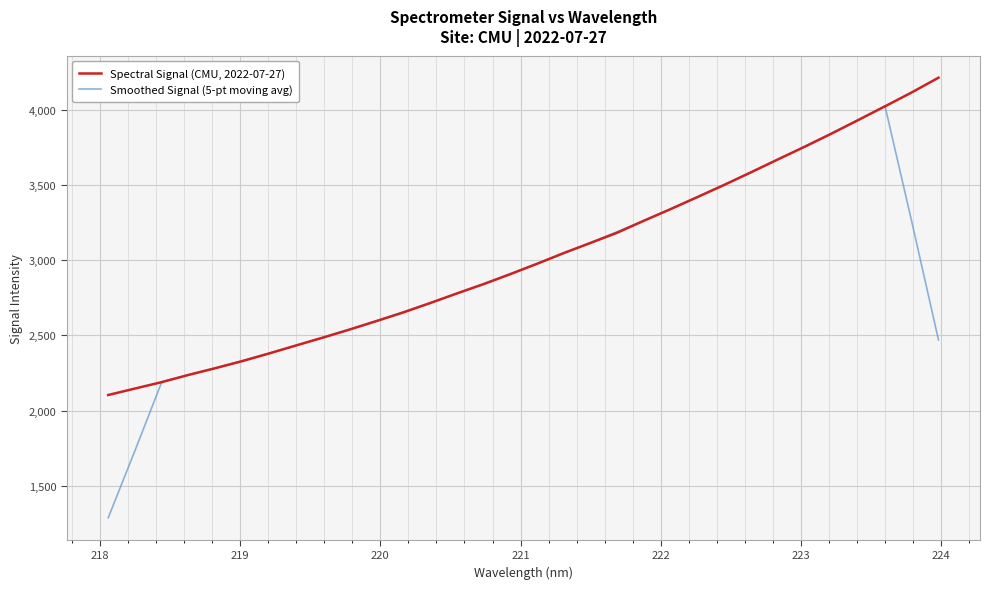

Rank the series by their maximum value, from lowest to highest.

Smoothed Signal (5-pt moving avg), Spectral Signal (CMU, 2022-07-27)